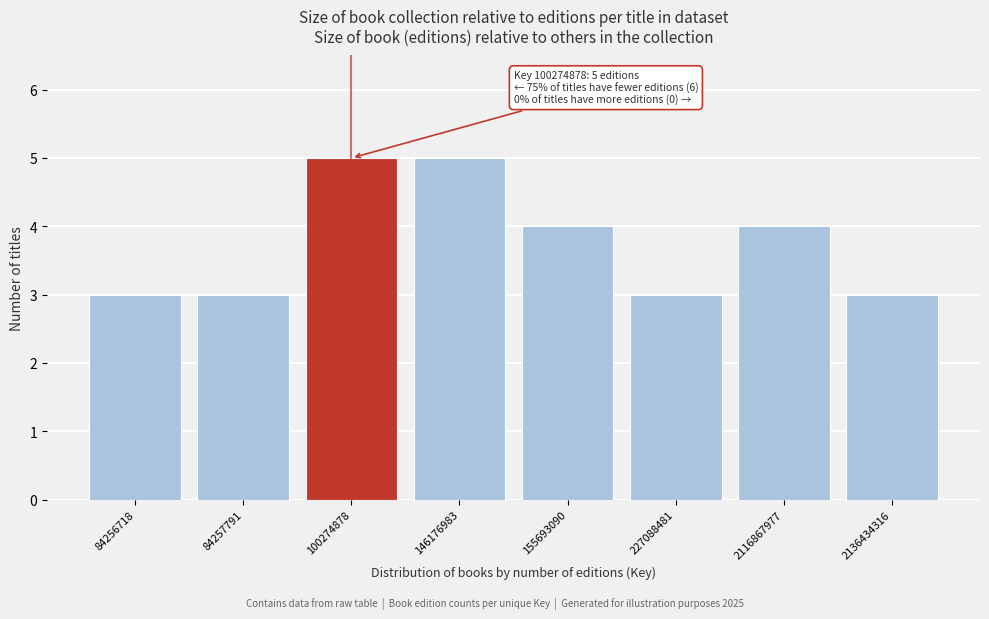

Reading right to left, list all the values displayed in this chart.

2136434316=3	2116867977=4	227088481=3	155693090=4	146176983=5	100274878=5	84257791=3	84256718=3